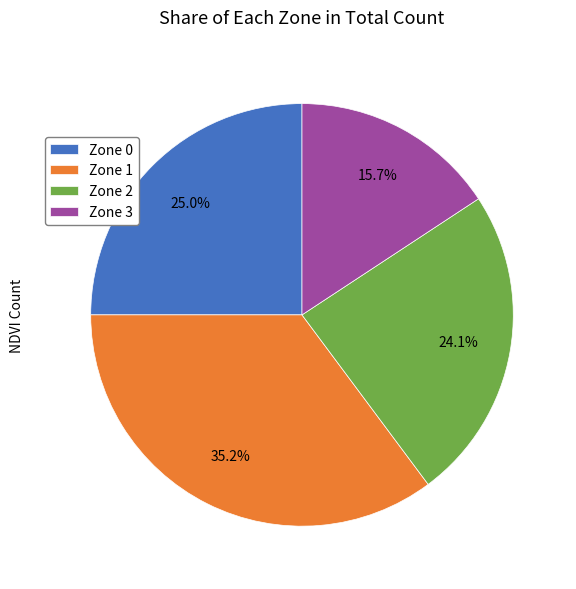

Which has a higher value, Zone 2 or Zone 1?

Zone 1